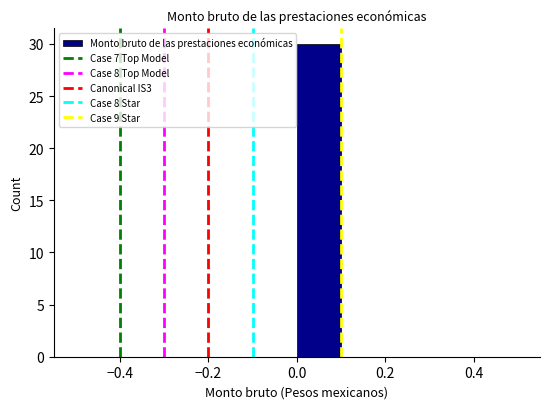

Reading left to right, transcribe this chart: for each bar, give the range it covers on the x-axis and its height. The values are not printed on the chart, so give them approximately, as read against the axis.

-0.5 to -0.4: 0
-0.4 to -0.3: 0
-0.3 to -0.2: 0
-0.2 to -0.1: 0
-0.1 to 0.0: 0
0.0 to 0.1: 30
0.1 to 0.2: 0
0.2 to 0.3: 0
0.3 to 0.4: 0
0.4 to 0.5: 0